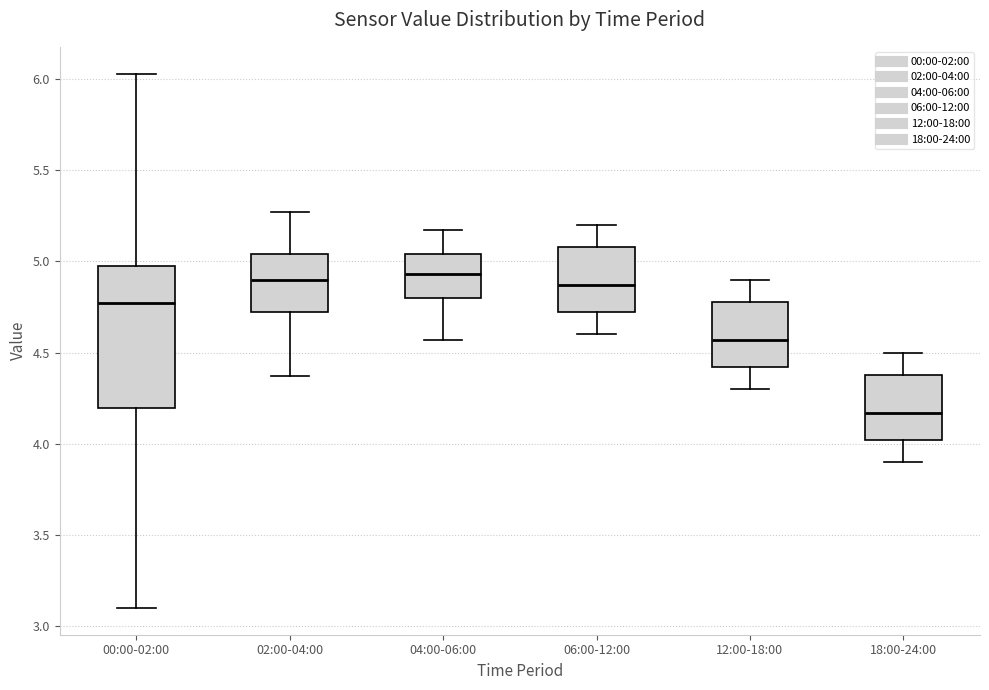

Where does the median line of the box for 04:00-06:00 sit on the y-axis? The values are not printed on the chart, so give them approximately, as read against the axis.

4.95